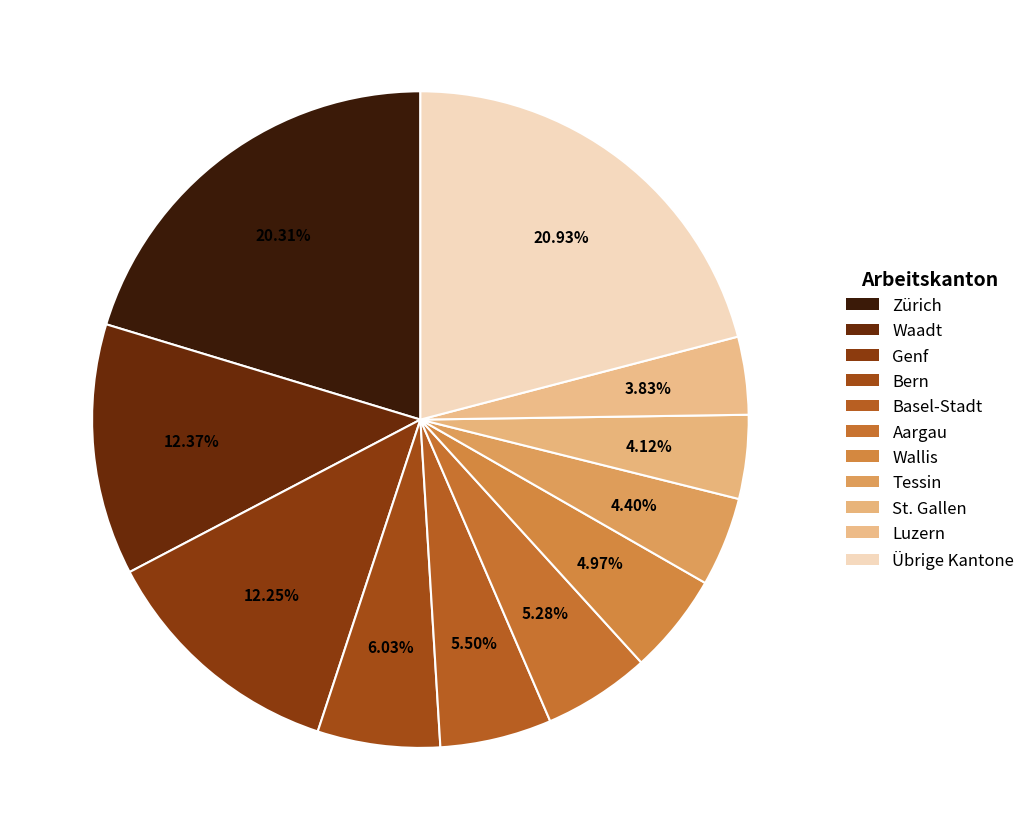

To the nearest percent, what is the difference between the Tessin and Basel-Stadt slice percentages?

1%